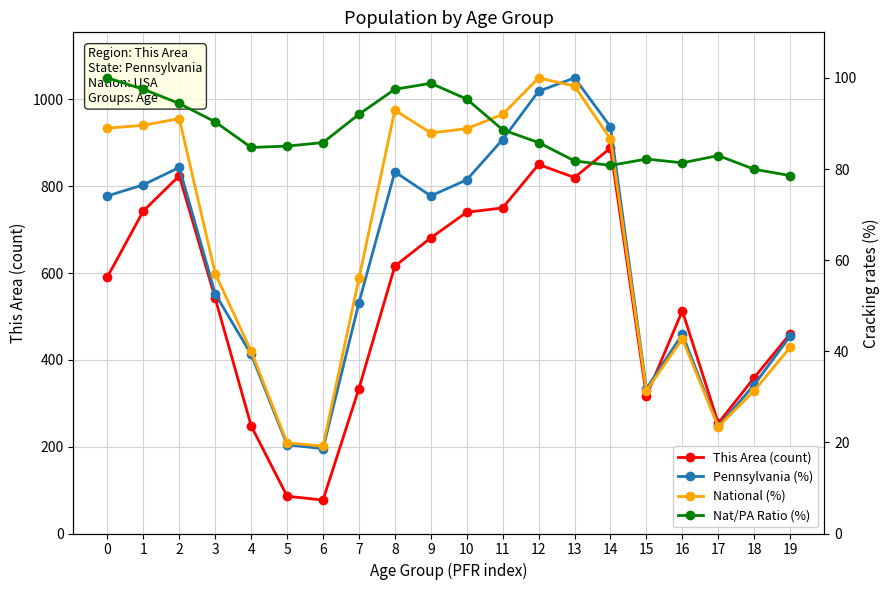

Does the chart display data point markers on the line(s)?

Yes